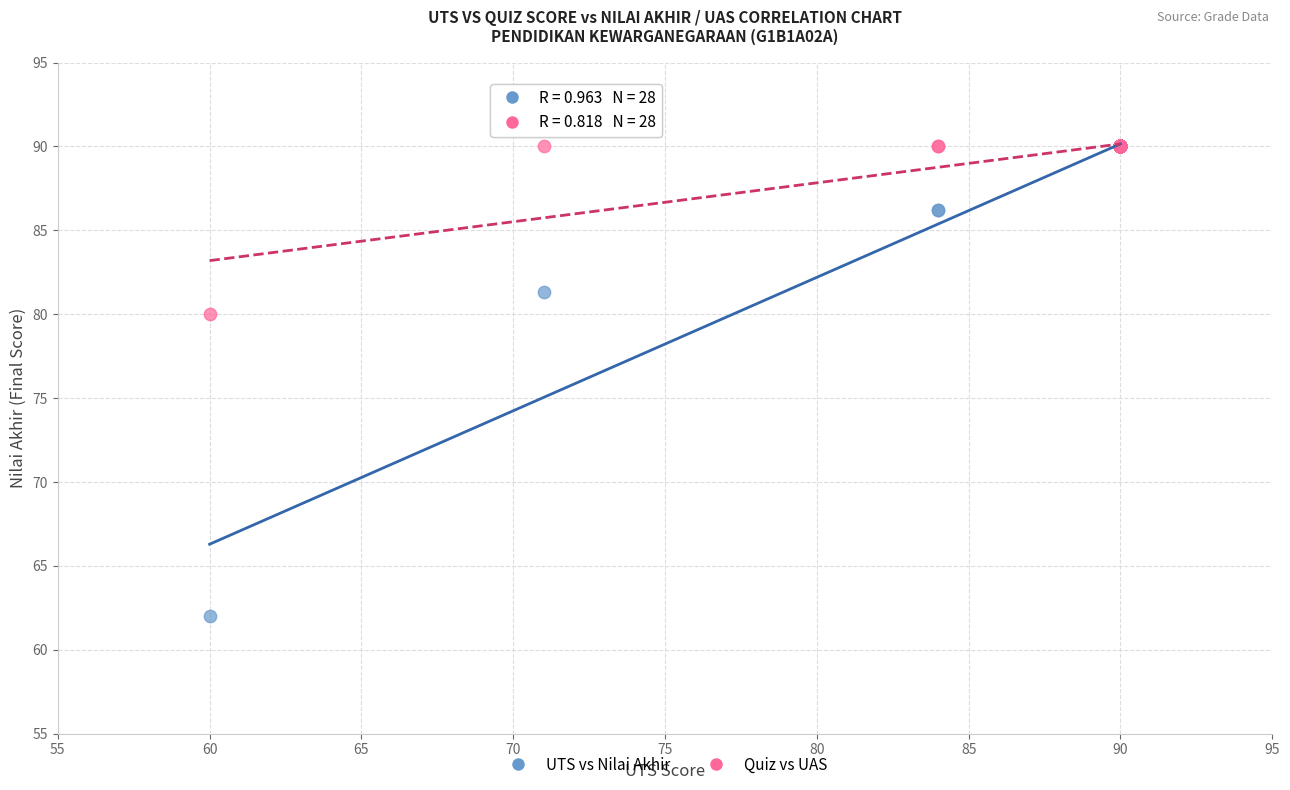

Across all series, what Y value is closest to 76?

80.0